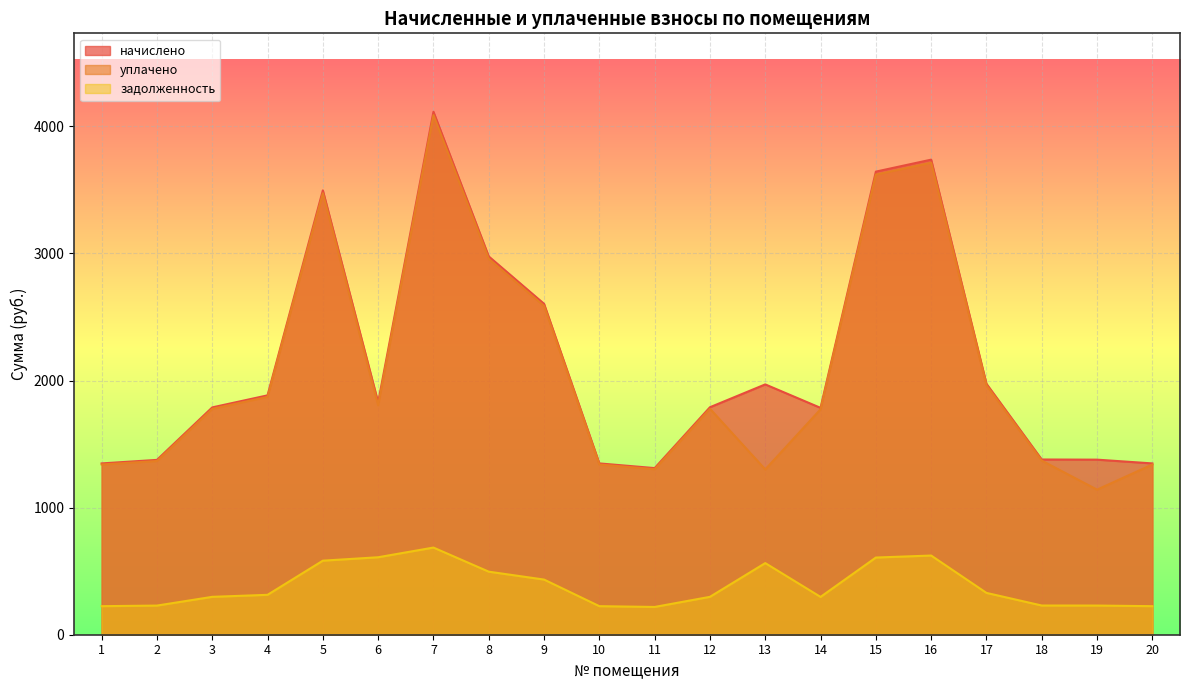

True or false: начислено and уплачено intersect in this chart.

False